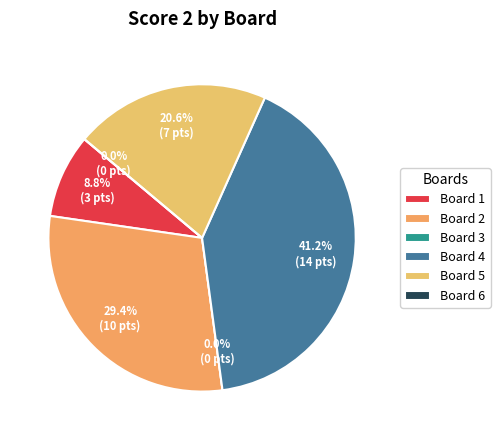

To the nearest percent, what is the difference between the largest and smallest slice percentages?

41%